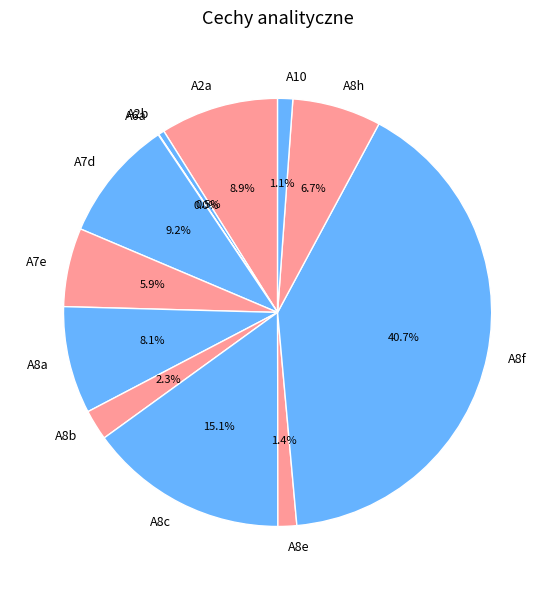

What is the largest slice in the pie chart?

A8f